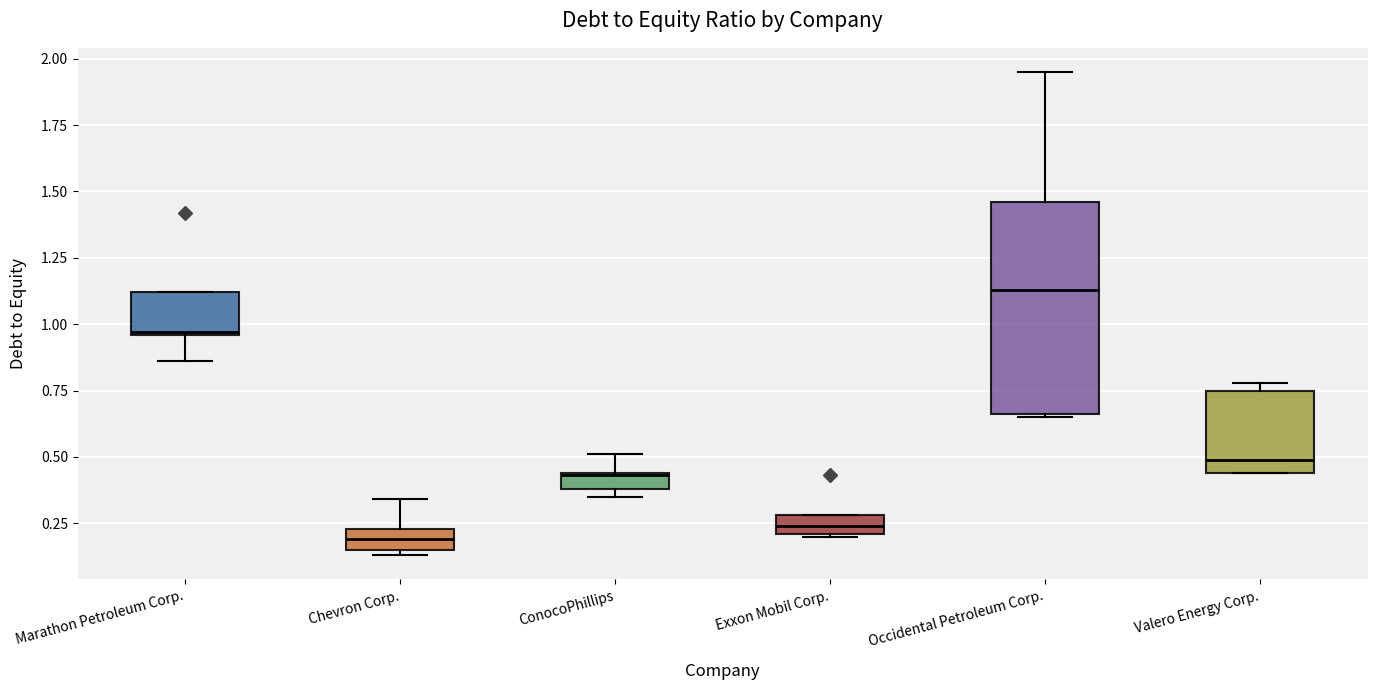

Where is the lower edge of the box for Chevron Corp. on the y-axis? The values are not printed on the chart, so give them approximately, as read against the axis.

0.15